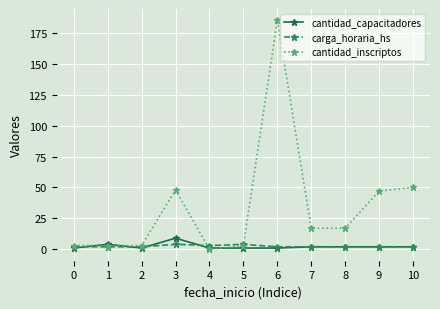

Which category has the lowest value in the cantidad_inscriptos series?

4